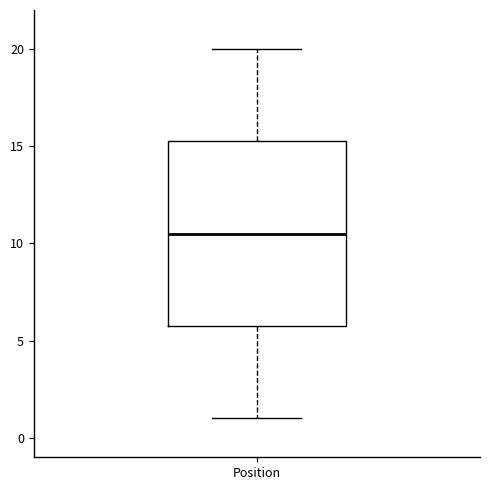

Read this box plot against the y-axis: the position of the median line, the range covered by the box, and the ends of both whiskers. The values are not printed on the chart, so give them approximately, as read against the axis.

median 10.5, box 6.0 to 15.5, whiskers 1.0 to 20.0